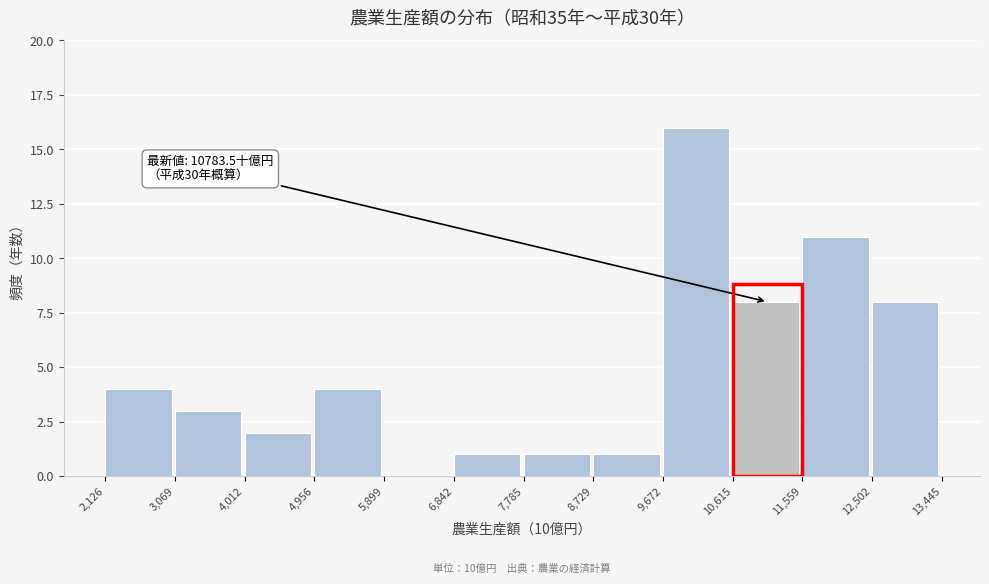

Over which range of the x-axis is the bar tallest?

9,672 to 10,615